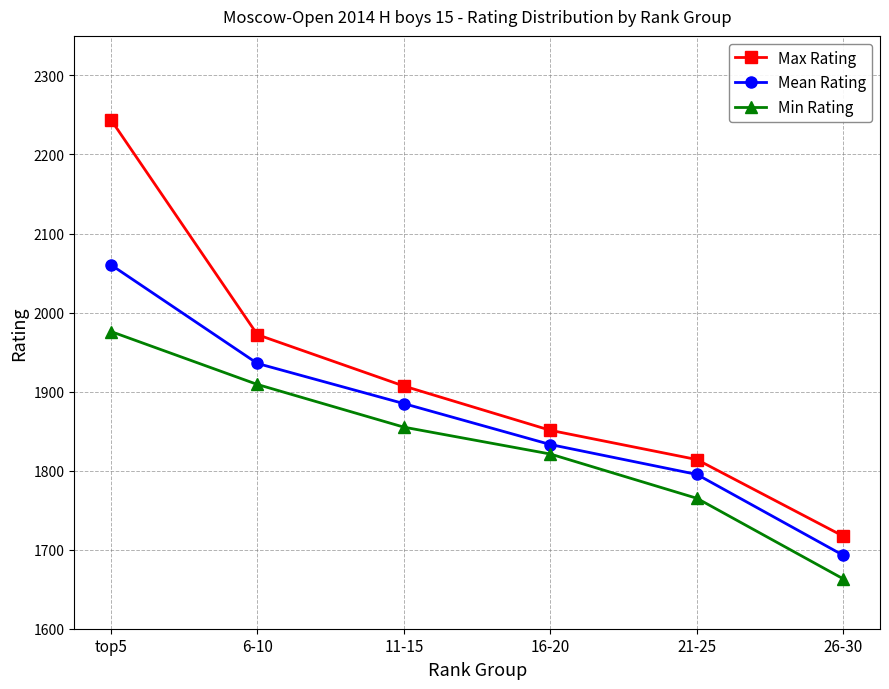

What are all the series names shown in the legend?

Max Rating, Mean Rating, Min Rating